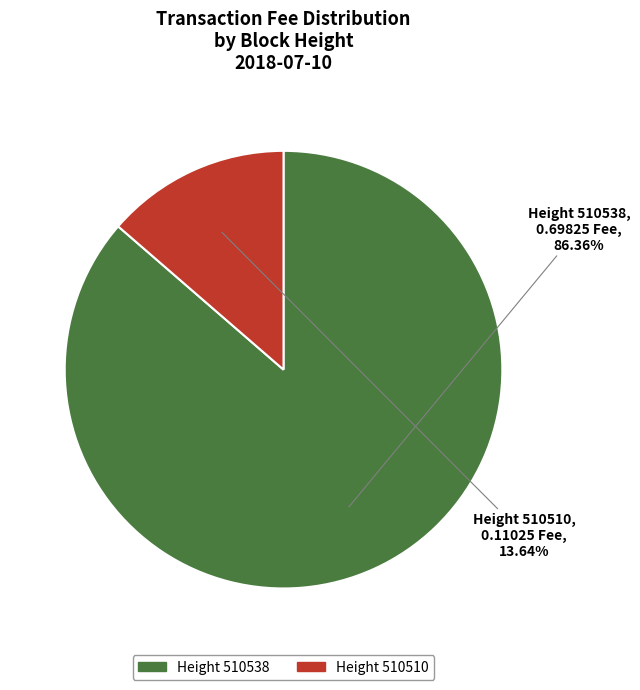

Is there a majority slice in this chart?

Yes